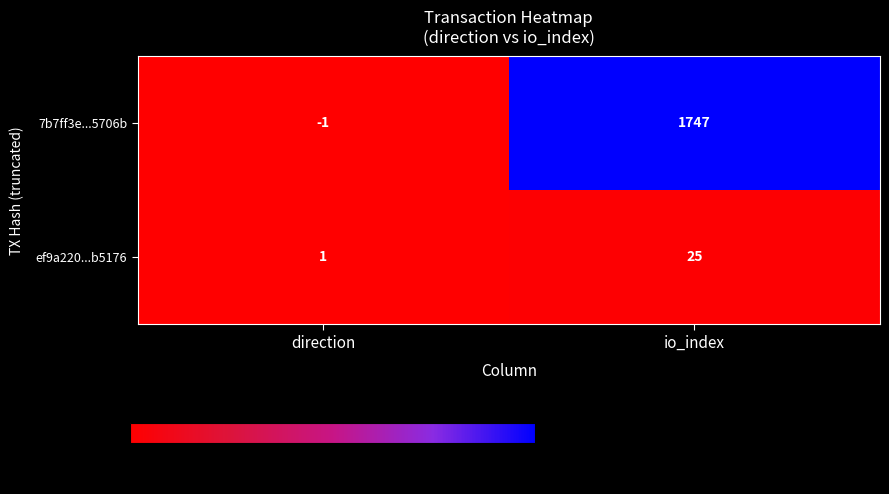

What is the sum of all ef9a220...b5176 values?

26